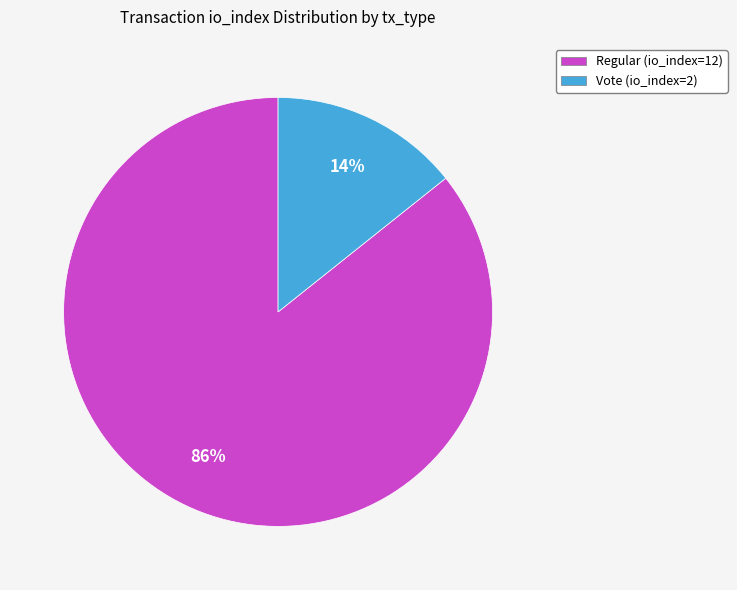

To the nearest percent, what percentage of the pie is Vote (io_index=2)?

14%